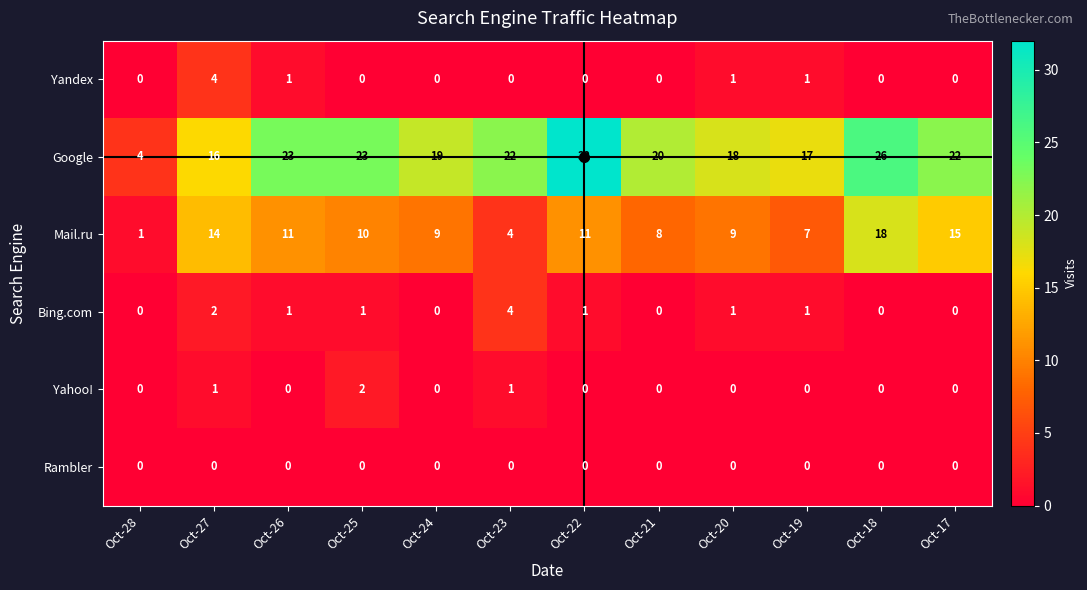

How many categories are shown in the chart?

12